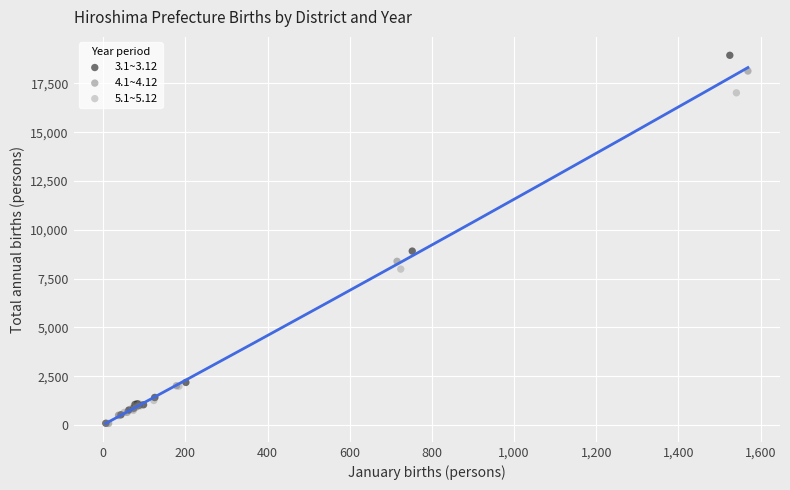

Which series has the widest spread of Y values?

3.1~3.12